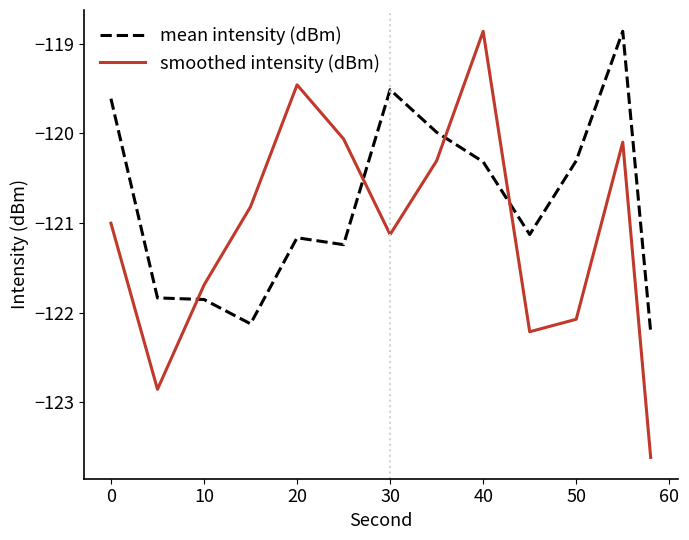

Which series has the largest range (max minus min)?

smoothed intensity (dBm)